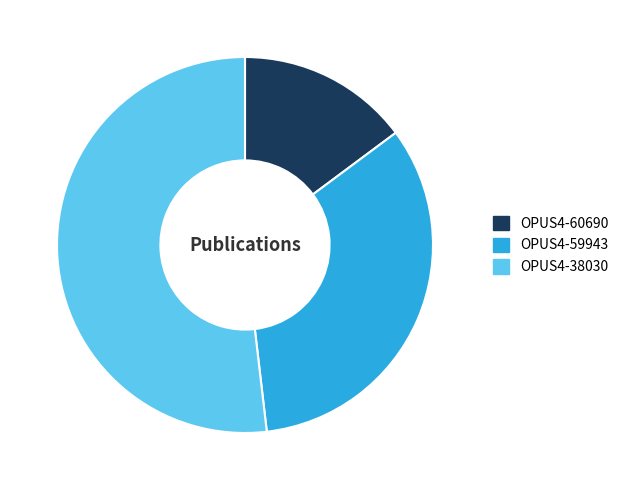

Count the number of slices in the pie.

3